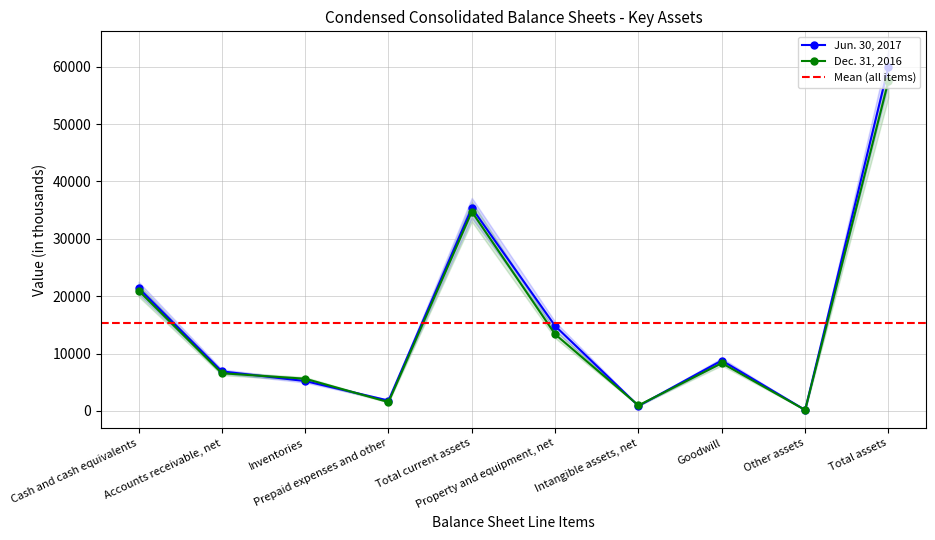

What is the approximate value of Jun. 30, 2017 at Intangible assets, net, to the nearest 50?

850